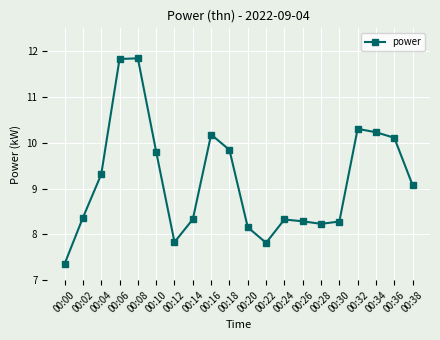

What is the greatest value displayed?

11.8